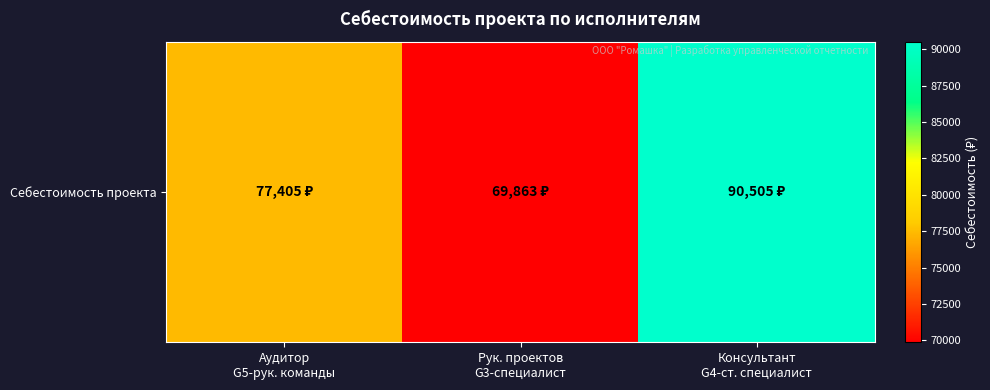

Reading left to right, transcribe all the data shown in this chart.

Аудитор
G5-рук. команды=77405.5	Рук. проектов
G3-специалист=69863.4	Консультант
G4-ст. специалист=90504.9